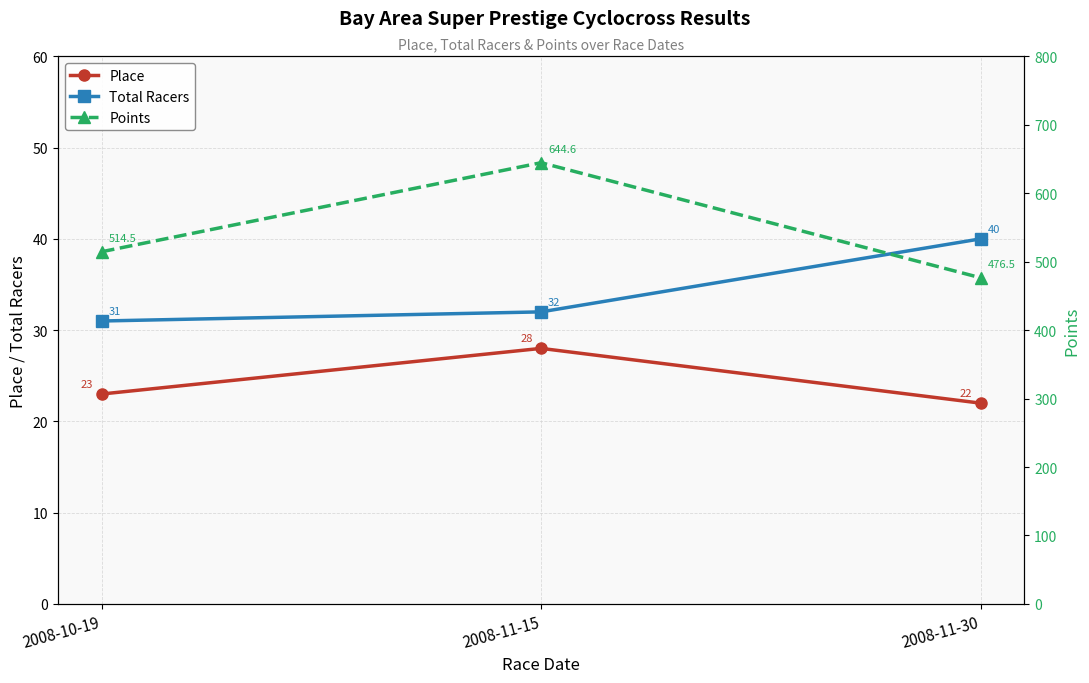

True or false: Place has a value of 13.4 at 2008-10-19.

False